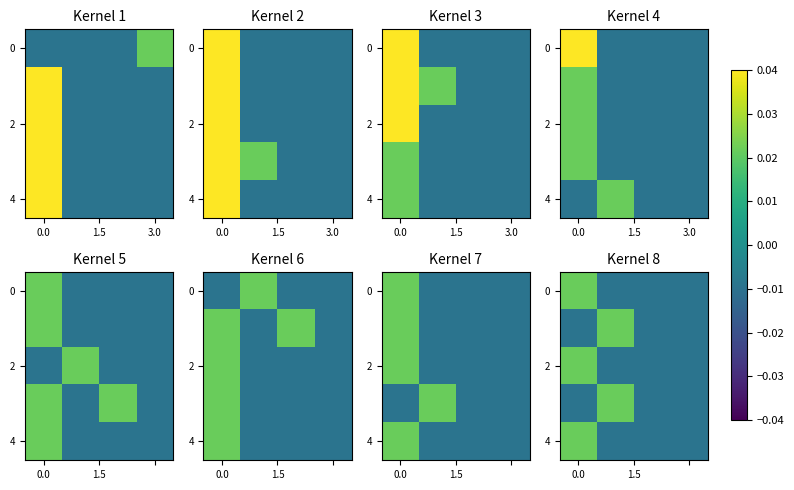

Count the number of categories in the chart.

4